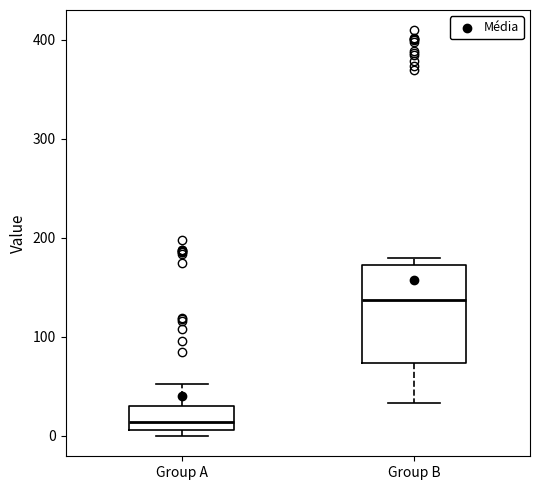

Which box has the highest median line?

Group B